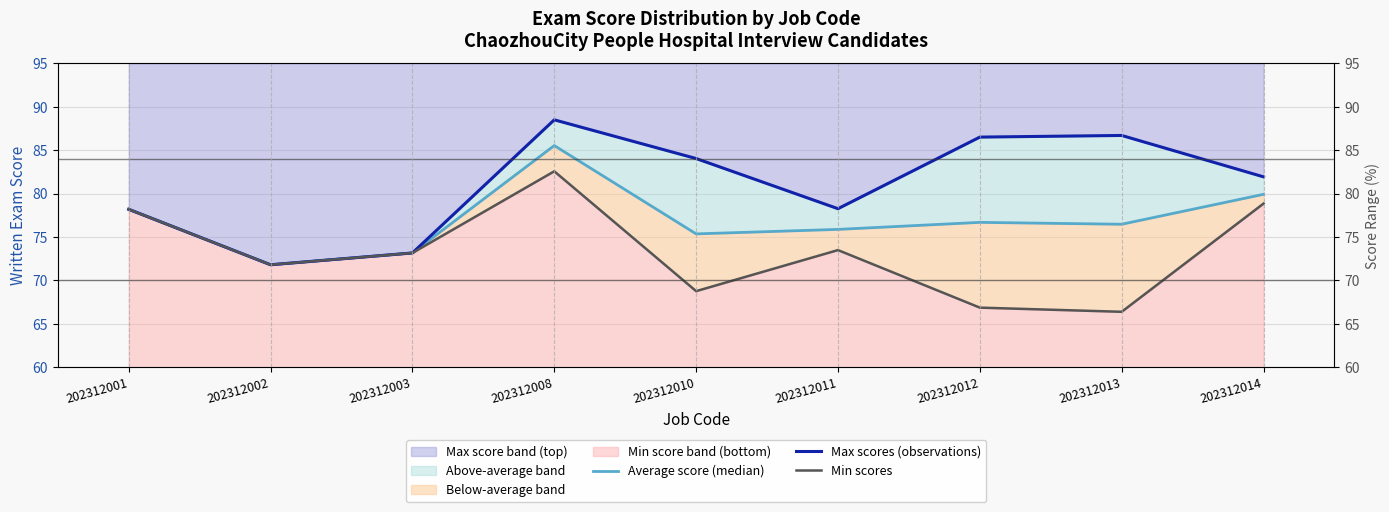

List the labels in order of Average score (median) value, largest first.

202312008, 202312014, 202312001, 202312012, 202312013, 202312011, 202312010, 202312003, 202312002